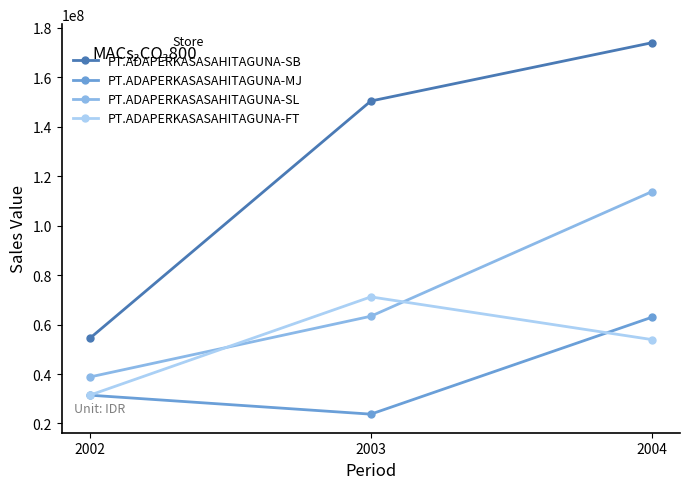

True or false: PT.ADAPERKASASAHITAGUNA-SB has a value of 54401600 at 2002.

True